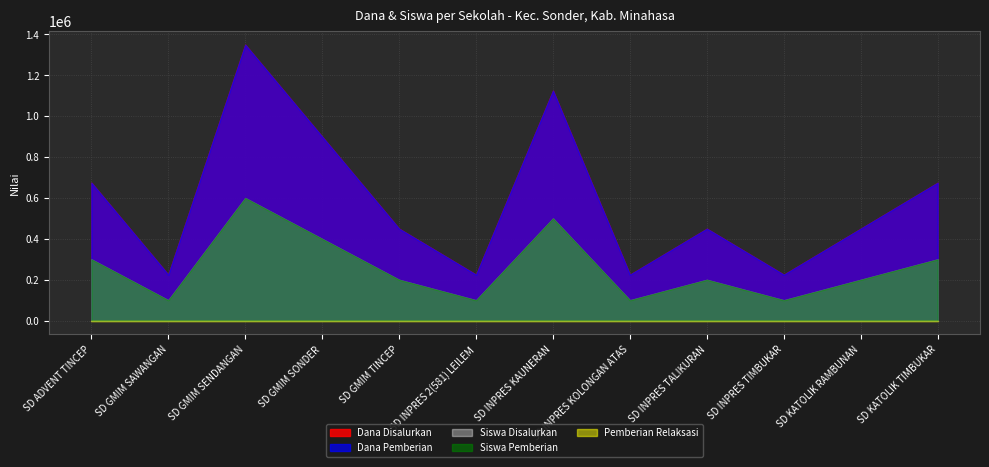

What is the spread (max minus min) of values at SD KATOLIK RAMBUNAN?

450000